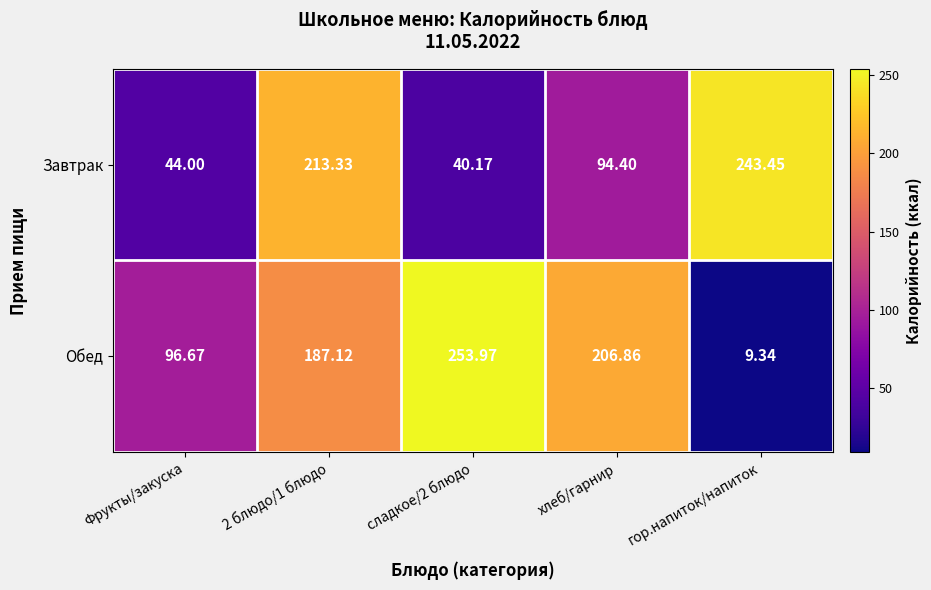

What is the total value across all series at Фрукты/закуска?

140.7